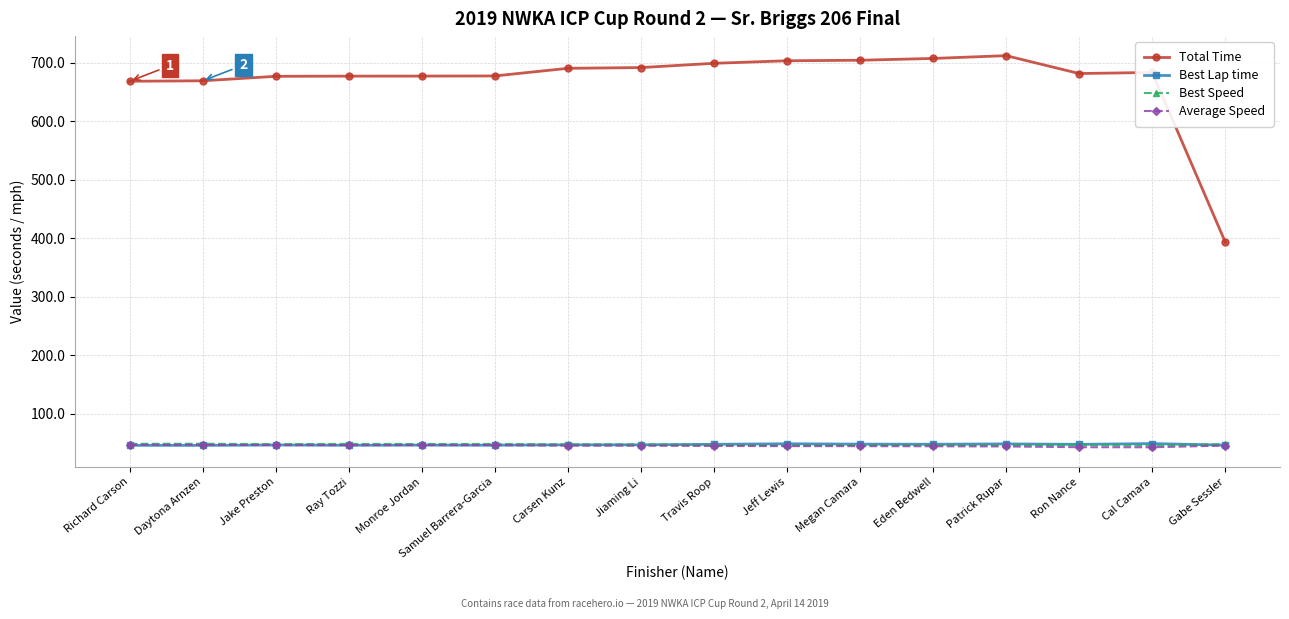

What is the average value of the Best Speed series?

47.6